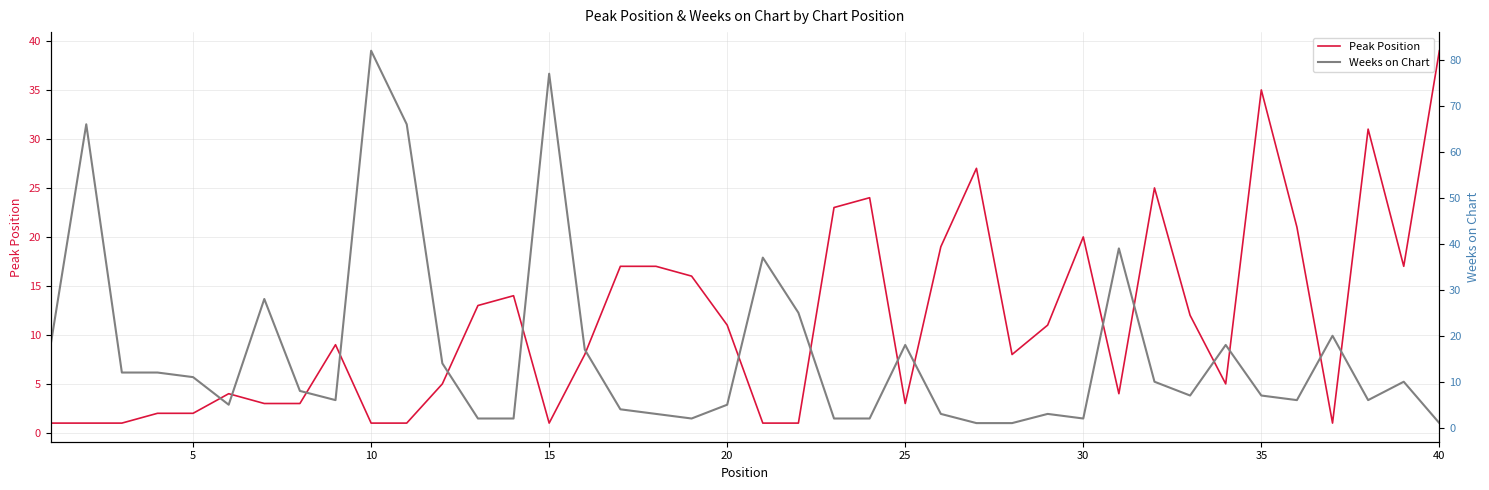

The Peak Position series shows 2 at 5. True or false?

True